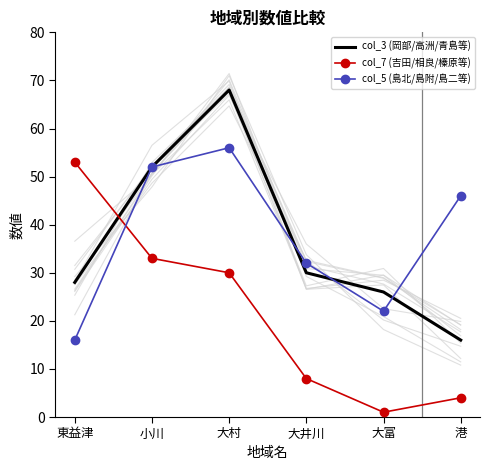

Rank the series by their maximum value, from highest to lowest.

col_3 (岡部/高洲/青島等), col_5 (島北/島附/島二等), col_7 (吉田/相良/榛原等)